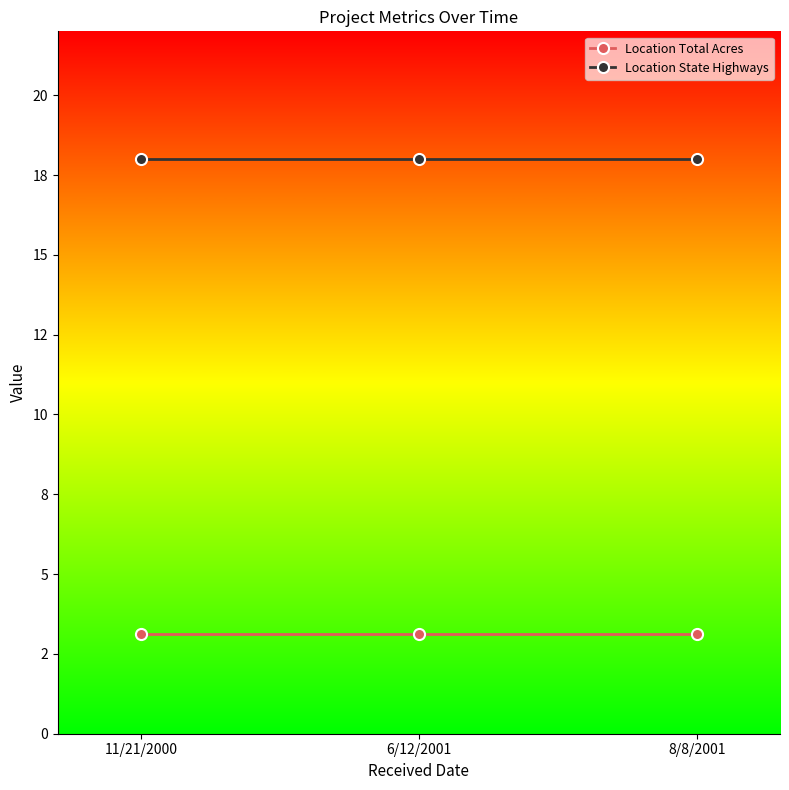

What are all the series names shown in the legend?

Location Total Acres, Location State Highways